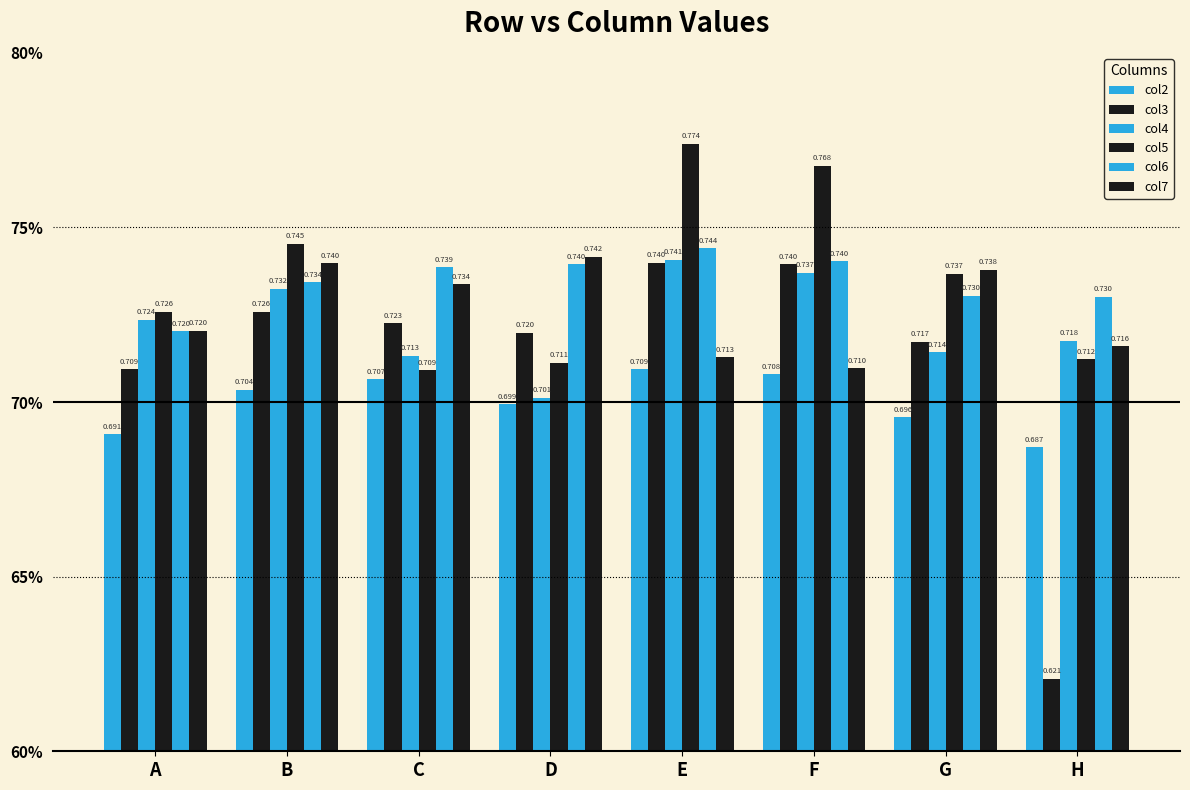

Are the bars horizontal?

No